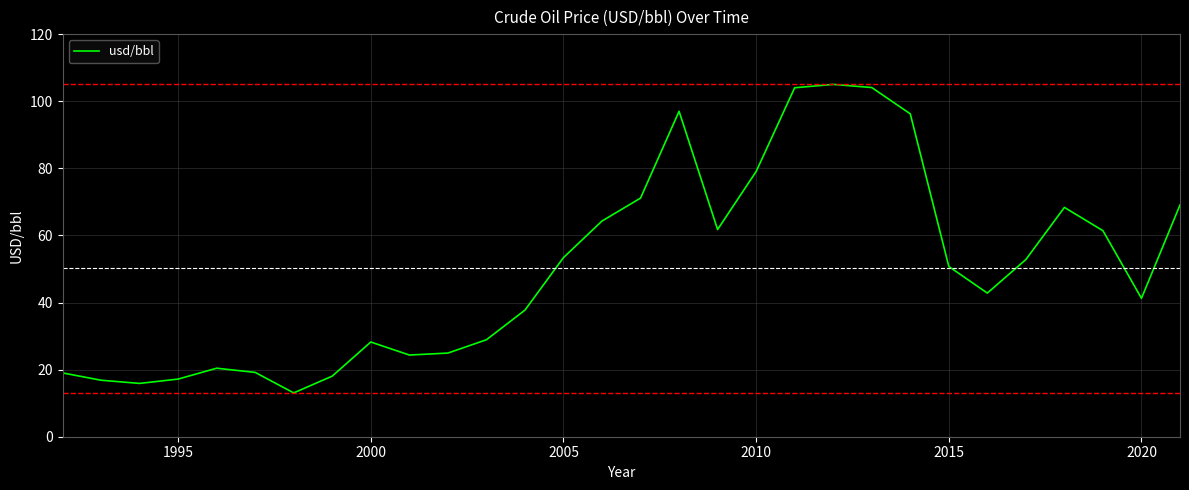

What is the minimum value shown in the chart?

13.1